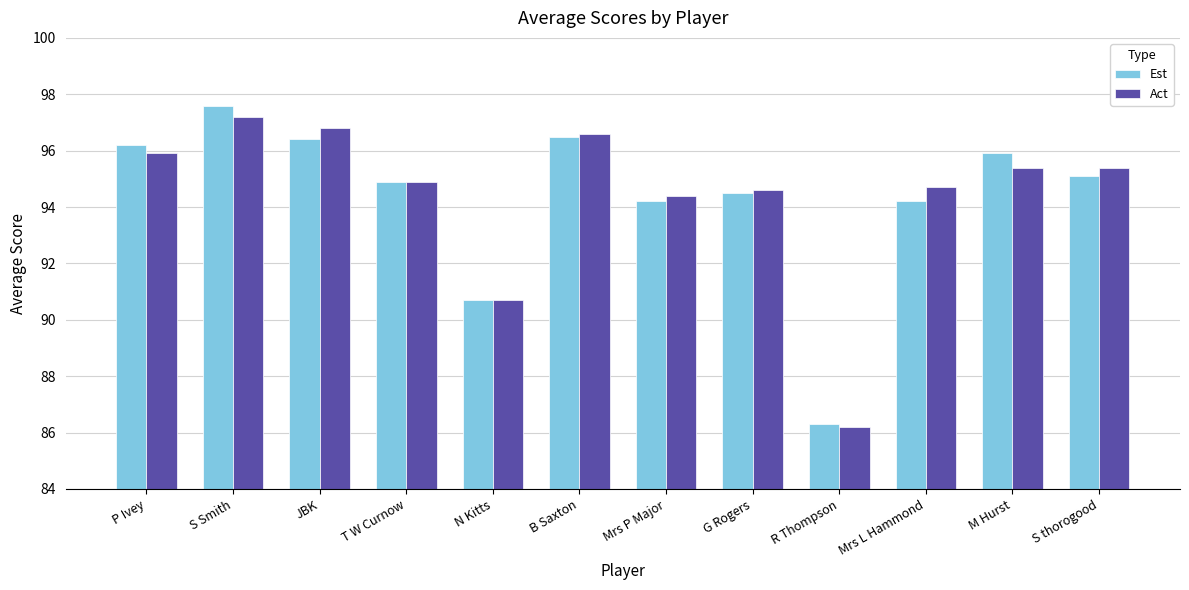

True or false: Est has a value of 95.9 at M Hurst.

True